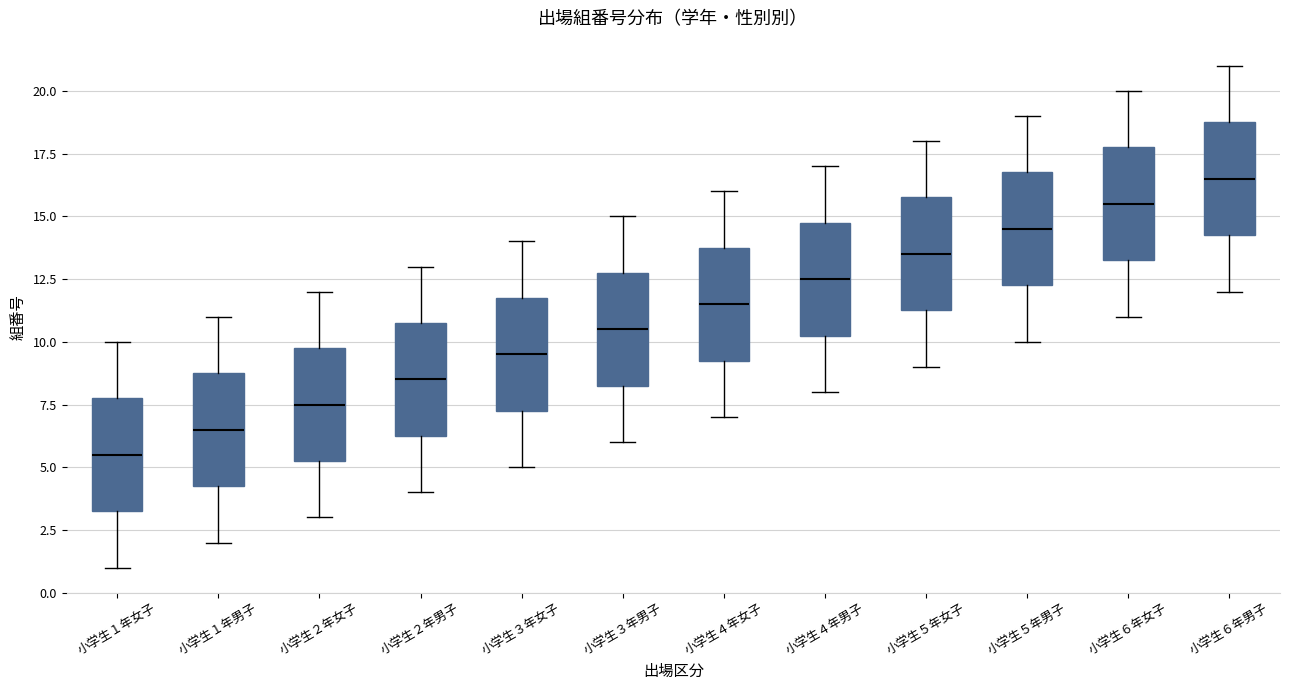

Reading left to right, read every box against the y-axis: the position of its median line, the range the box covers, and the ends of its whiskers. The values are not printed on the chart, so give them approximately, as read against the axis.

小学生１年女子: median 5.5, box 3.5 to 8.0, whiskers 1.0 to 10.0
小学生１年男子: median 6.5, box 4.5 to 9.0, whiskers 2.0 to 11.0
小学生２年女子: median 7.5, box 5.5 to 10.0, whiskers 3.0 to 12.0
小学生２年男子: median 8.5, box 6.5 to 11.0, whiskers 4.0 to 13.0
小学生３年女子: median 9.5, box 7.5 to 12.0, whiskers 5.0 to 14.0
小学生３年男子: median 10.5, box 8.5 to 13.0, whiskers 6.0 to 15.0
小学生４年女子: median 11.5, box 9.5 to 14.0, whiskers 7.0 to 16.0
小学生４年男子: median 12.5, box 10.5 to 15.0, whiskers 8.0 to 17.0
小学生５年女子: median 13.5, box 11.5 to 16.0, whiskers 9.0 to 18.0
小学生５年男子: median 14.5, box 12.5 to 17.0, whiskers 10.0 to 19.0
小学生６年女子: median 15.5, box 13.5 to 18.0, whiskers 11.0 to 20.0
小学生６年男子: median 16.5, box 14.5 to 19.0, whiskers 12.0 to 21.0